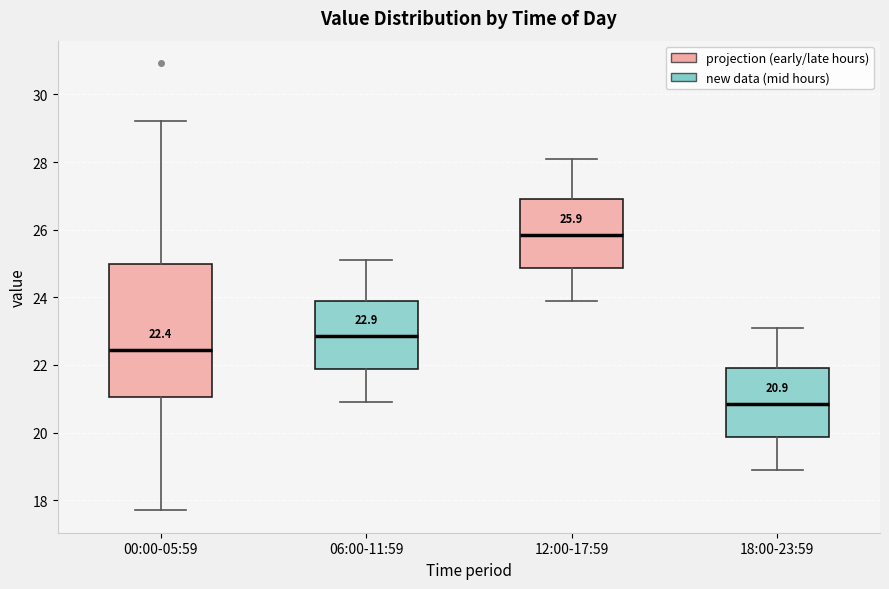

Comparing the boxes themselves (not the whiskers), which one is the tallest?

00:00-05:59